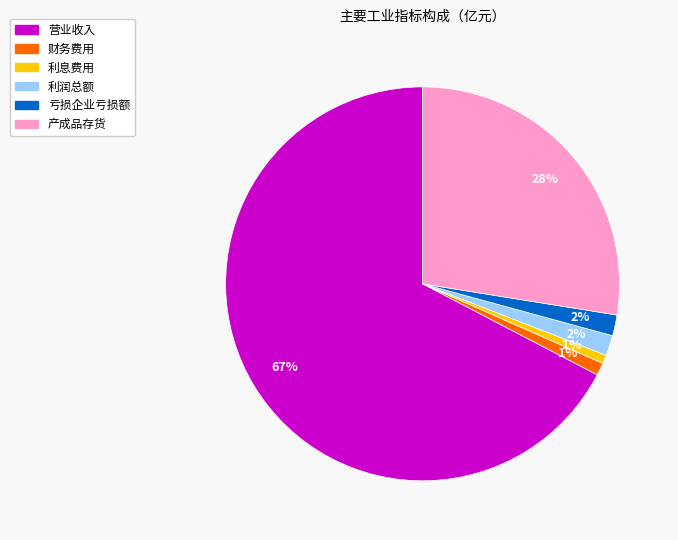

True or false: 财务费用 accounts for 1% of the total.

True